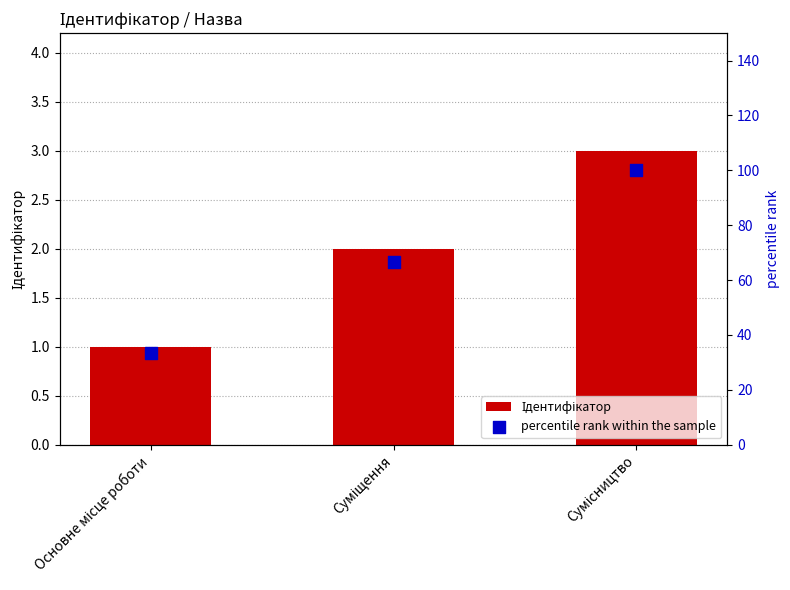

Which series reaches the minimum Y coordinate?

Ідентифікатор